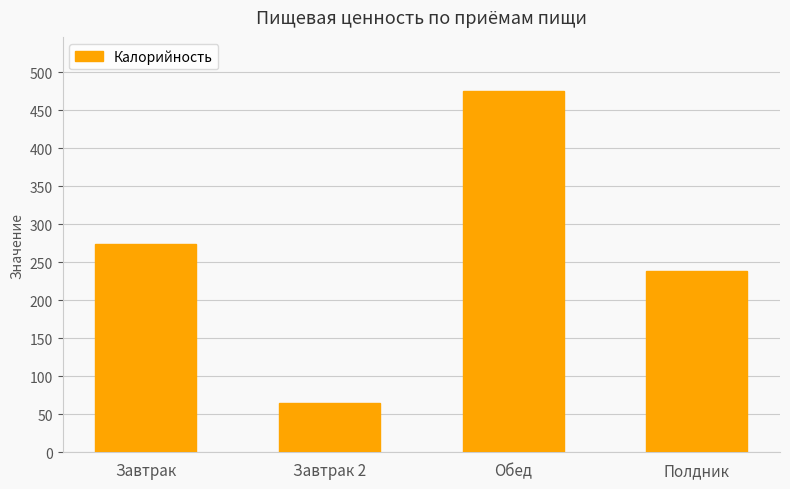

What is the smallest value displayed?

65.0